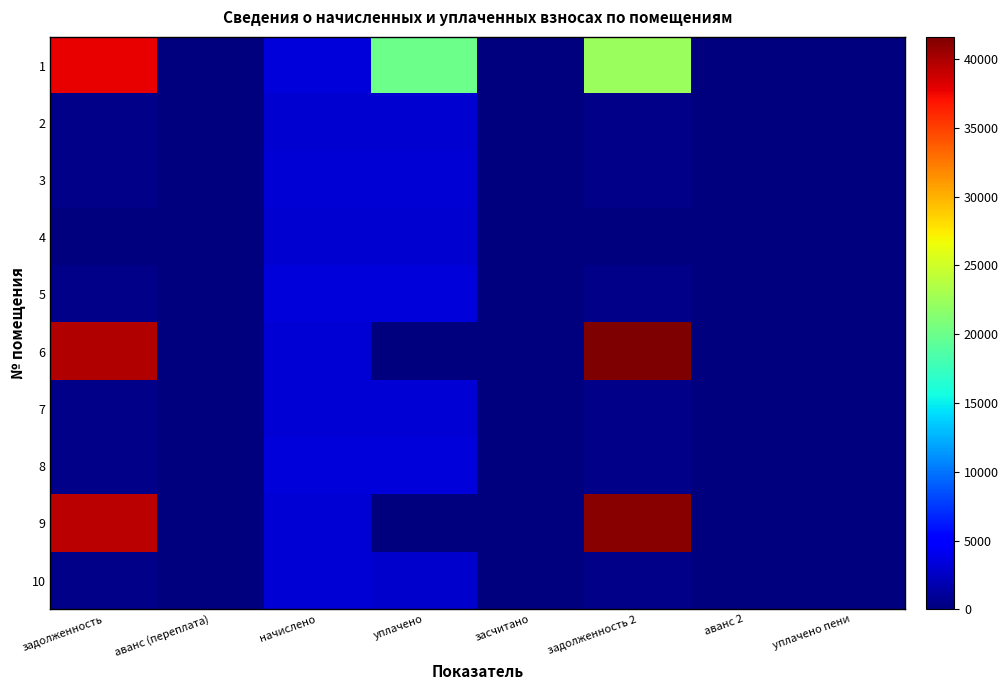

At which category does the chart reach its peak across all series?

задолженность 2